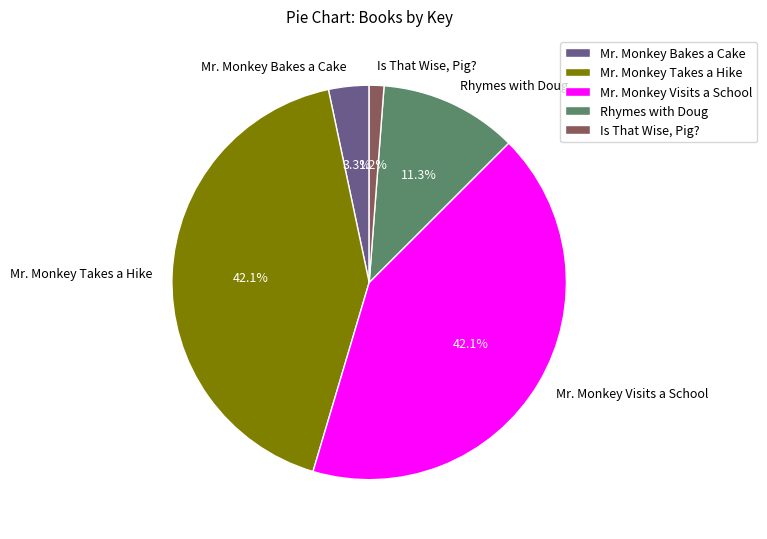

Which category has the smallest portion of the pie?

Is That Wise, Pig?